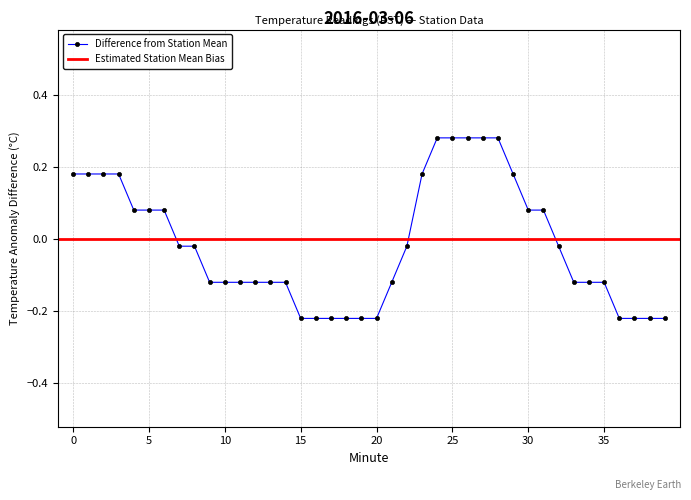

Reading left to right, what are all the values shown in this chart?

0=0.2	1=0.2	2=0.2	3=0.2	4=0.1	5=0.1	6=0.1	7=-0.0	8=-0.0	9=-0.1	10=-0.1	11=-0.1	12=-0.1	13=-0.1	14=-0.1	15=-0.2	16=-0.2	17=-0.2	18=-0.2	19=-0.2	20=-0.2	21=-0.1	22=-0.0	23=0.2	24=0.3	25=0.3	26=0.3	27=0.3	28=0.3	29=0.2	30=0.1	31=0.1	32=-0.0	33=-0.1	34=-0.1	35=-0.1	36=-0.2	37=-0.2	38=-0.2	39=-0.2